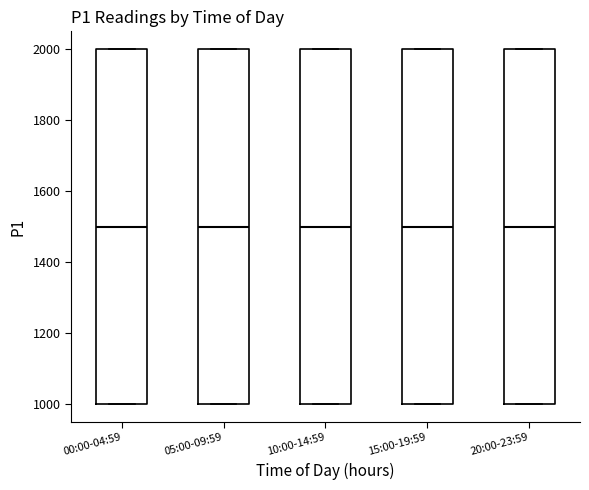

Reading left to right, transcribe this box plot: for each box, give where its median line is, the range the box spans, and where its two whiskers end, as read against the y-axis. The values are not printed on the chart, so give them approximately, as read against the axis.

00:00-04:59: median 1500, box 1000 to 2000, whiskers 1000 to 2000
05:00-09:59: median 1500, box 1000 to 2000, whiskers 1000 to 2000
10:00-14:59: median 1500, box 1000 to 2000, whiskers 1000 to 2000
15:00-19:59: median 1500, box 1000 to 2000, whiskers 1000 to 2000
20:00-23:59: median 1500, box 1000 to 2000, whiskers 1000 to 2000